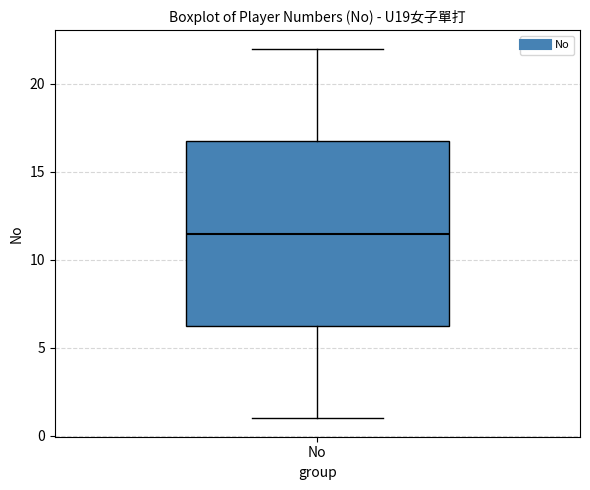

Transcribe this box plot: give where the median line is, the range the box spans, and where the two whiskers end, as read against the y-axis. The values are not printed on the chart, so give them approximately, as read against the axis.

median 11.5, box 6.5 to 17.0, whiskers 1.0 to 22.0